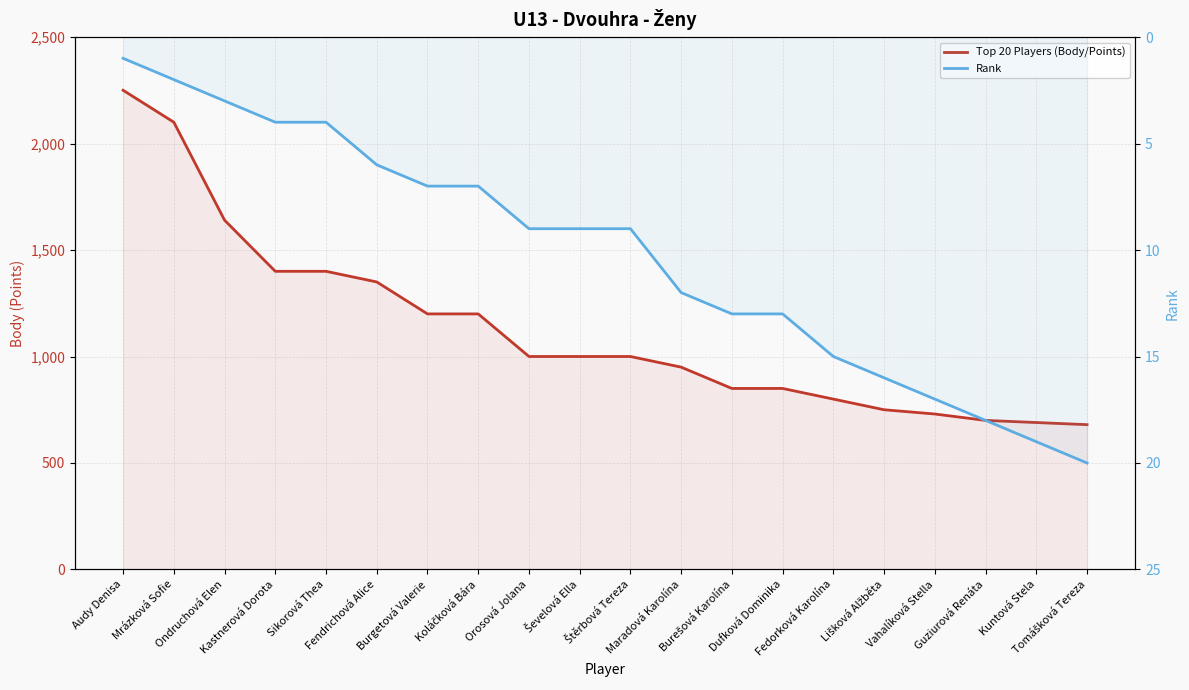

Does the chart have visible grid lines?

Yes